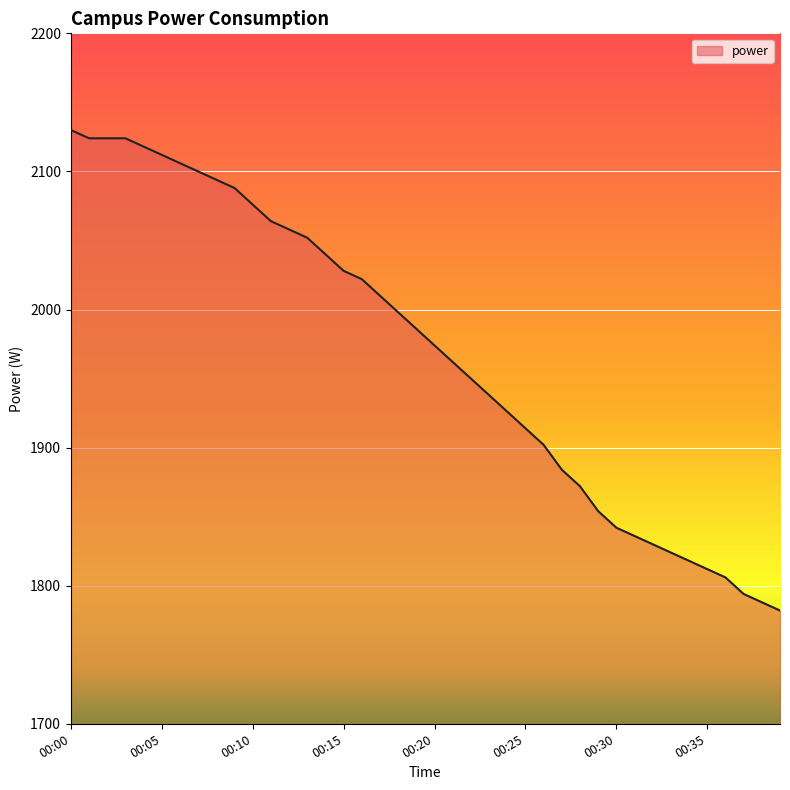

What is the smallest value displayed?

1782